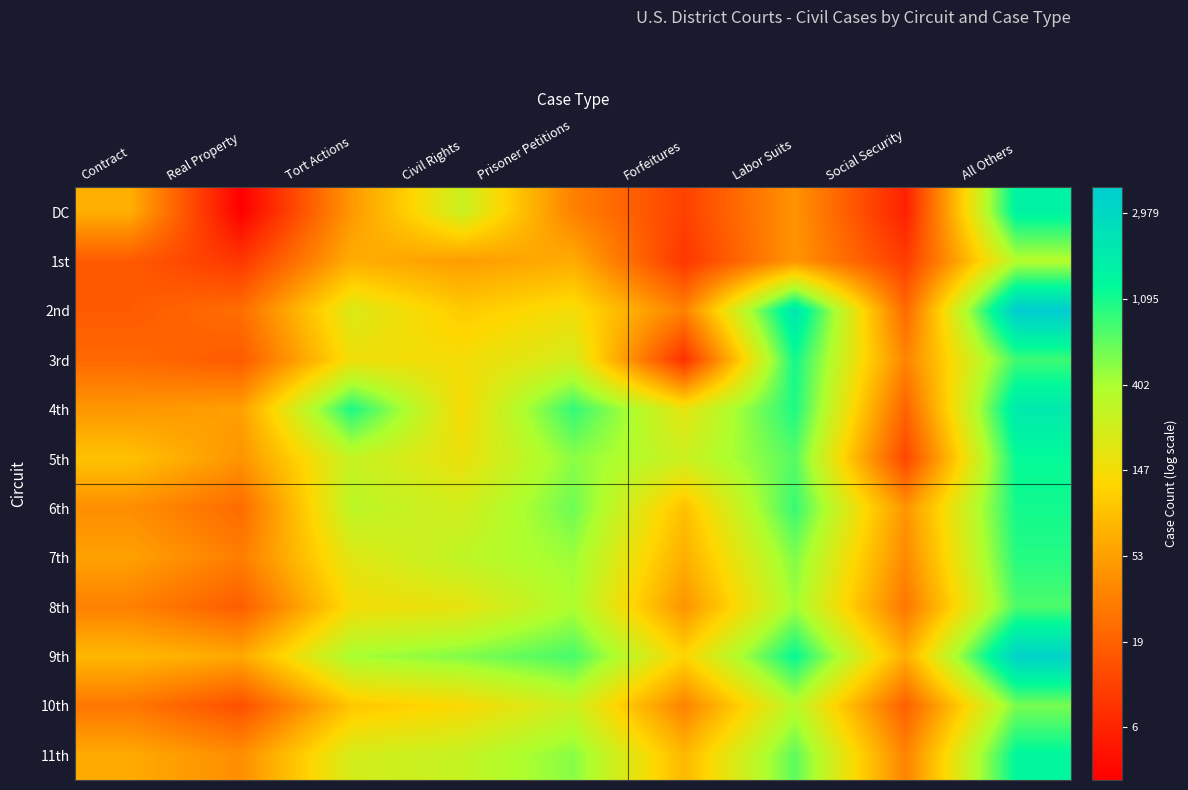

Reading left to right, list all the values displayed in this chart.

DC: Contract=4.2	Real Property=1.4	Tort Actions=3.9	Civil Rights=5.6	Prisoner Petitions=3.5	Forfeitures=2.5	Labor Suits=3.8	Social Security=1.9	All Others=7.3
1st: Contract=2.9	Real Property=2.3	Tort Actions=4.2	Civil Rights=4.0	Prisoner Petitions=4.2	Forfeitures=2.3	Labor Suits=3.9	Social Security=2.4	All Others=5.9
2nd: Contract=2.9	Real Property=3.2	Tort Actions=5.4	Civil Rights=4.7	Prisoner Petitions=5.0	Forfeitures=3.5	Labor Suits=7.7	Social Security=3.1	All Others=8.3
3rd: Contract=3.1	Real Property=2.9	Tort Actions=5.0	Civil Rights=5.0	Prisoner Petitions=5.5	Forfeitures=2.2	Labor Suits=7.0	Social Security=3.6	All Others=6.7
4th: Contract=3.9	Real Property=4.0	Tort Actions=7.0	Civil Rights=4.9	Prisoner Petitions=6.8	Forfeitures=5.2	Labor Suits=6.9	Social Security=3.0	All Others=7.6
5th: Contract=4.5	Real Property=3.8	Tort Actions=5.7	Civil Rights=5.1	Prisoner Petitions=6.2	Forfeitures=5.6	Labor Suits=6.6	Social Security=2.6	All Others=7.1
6th: Contract=3.7	Real Property=3.2	Tort Actions=5.8	Civil Rights=5.5	Prisoner Petitions=6.4	Forfeitures=4.5	Labor Suits=6.8	Social Security=3.8	All Others=7.0
7th: Contract=4.0	Real Property=3.5	Tort Actions=5.3	Civil Rights=5.7	Prisoner Petitions=6.1	Forfeitures=4.2	Labor Suits=6.3	Social Security=3.7	All Others=6.9
8th: Contract=3.5	Real Property=2.9	Tort Actions=5.0	Civil Rights=5.2	Prisoner Petitions=6.0	Forfeitures=3.8	Labor Suits=6.1	Social Security=3.4	All Others=6.6
9th: Contract=4.4	Real Property=4.1	Tort Actions=6.0	Civil Rights=6.3	Prisoner Petitions=6.7	Forfeitures=4.8	Labor Suits=7.1	Social Security=4.2	All Others=8.1
10th: Contract=3.4	Real Property=2.7	Tort Actions=4.6	Civil Rights=4.9	Prisoner Petitions=5.6	Forfeitures=3.6	Labor Suits=5.8	Social Security=3.0	All Others=6.3
11th: Contract=4.2	Real Property=3.7	Tort Actions=5.5	Civil Rights=5.7	Prisoner Petitions=6.2	Forfeitures=4.4	Labor Suits=6.5	Social Security=3.6	All Others=7.2